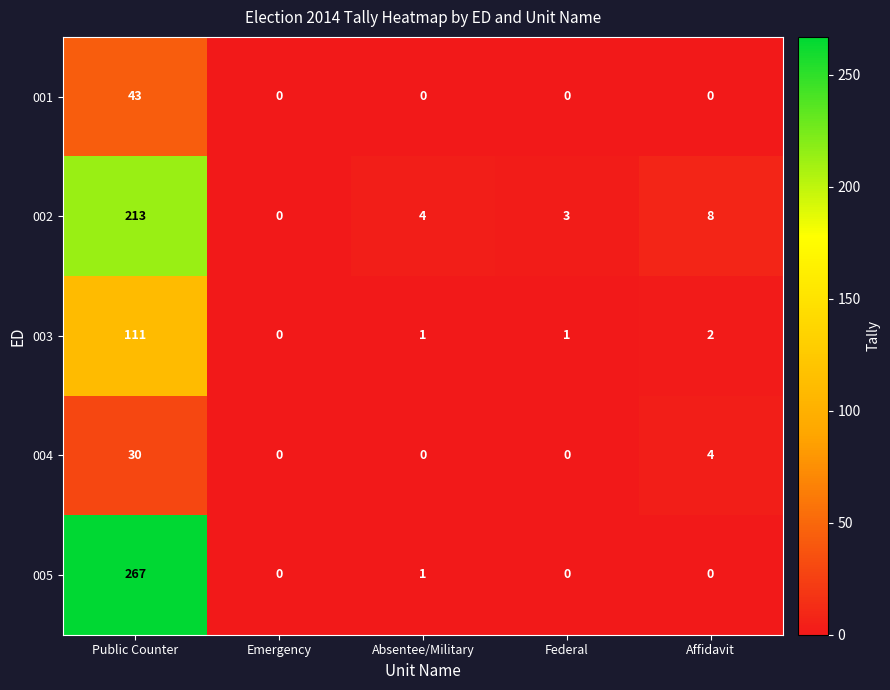

Which series has the largest range (max minus min)?

005